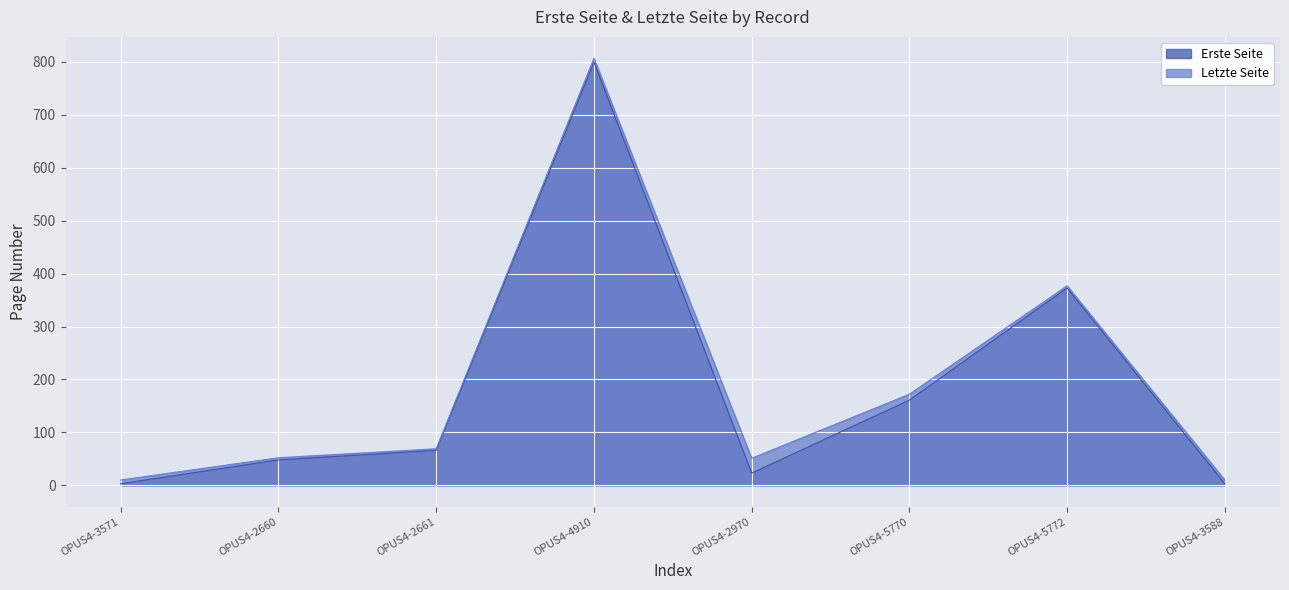

How many values in the Letzte Seite series exceed 69?

3